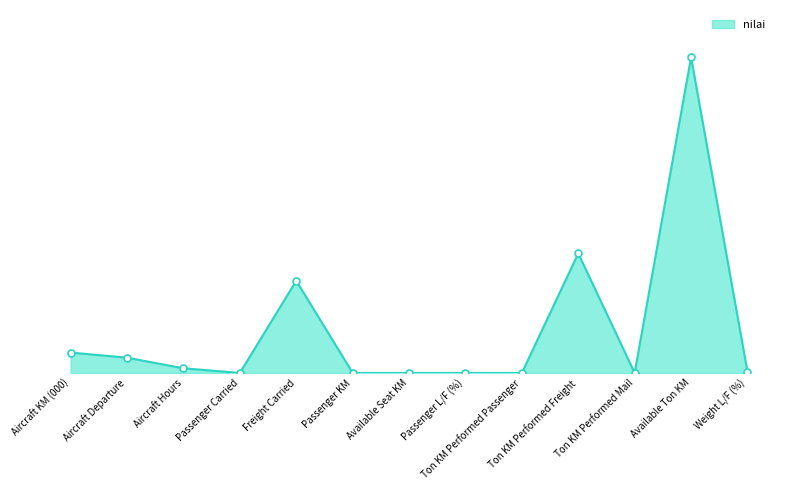

Does the chart display data point markers on the line(s)?

No